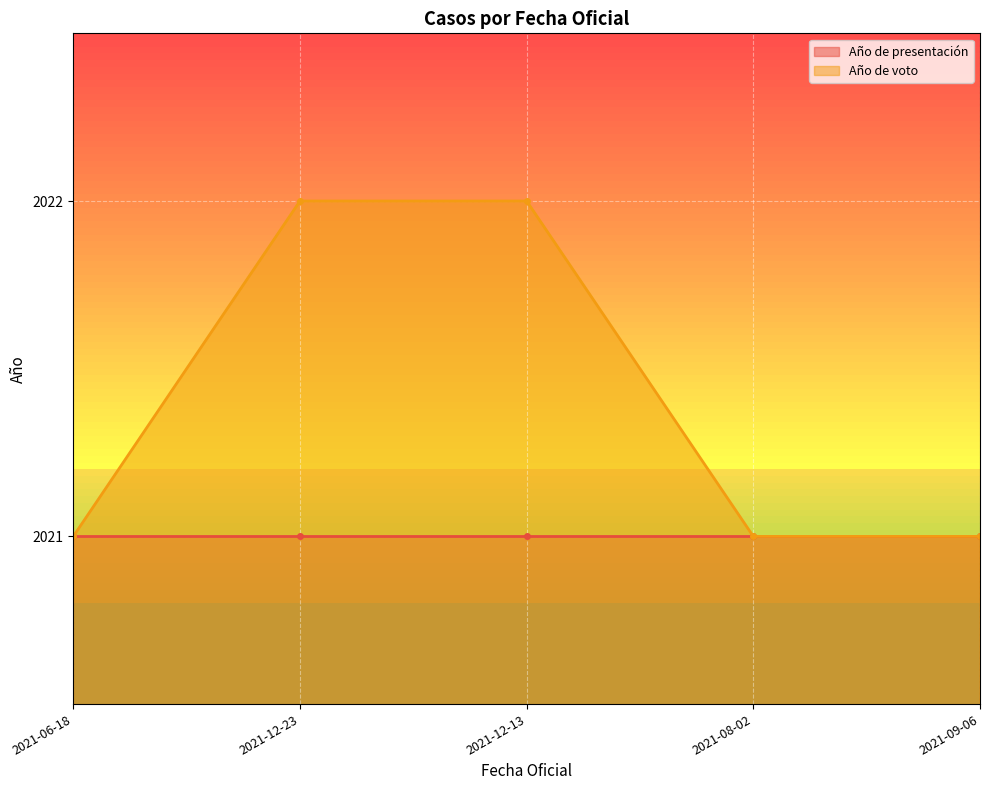

Rank the categories by value from lowest to highest.

2021-06-18, 2021-08-02, 2021-09-06, 2021-12-23, 2021-12-13